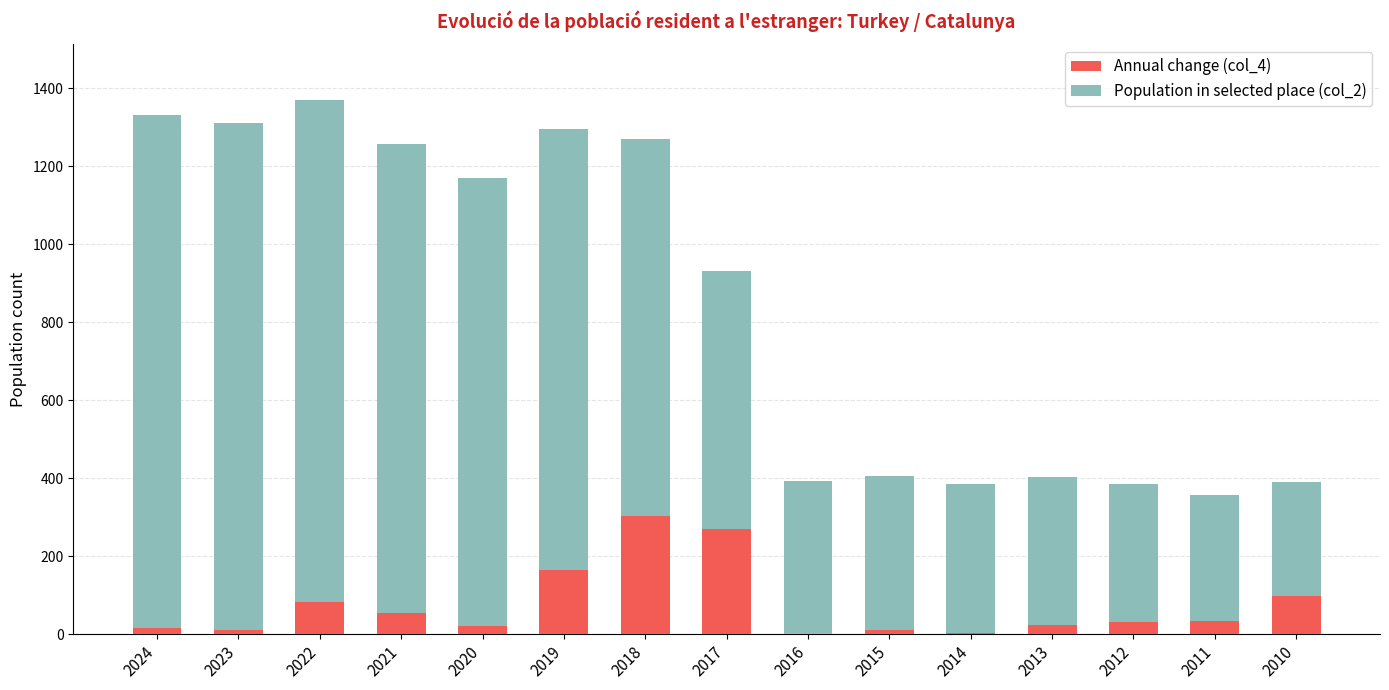

The Annual change (col_4) series shows 99 at 2010. True or false?

True